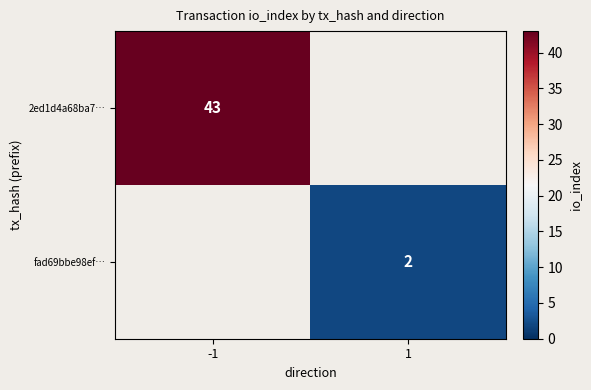

What is the minimum value shown in the chart?

2.0